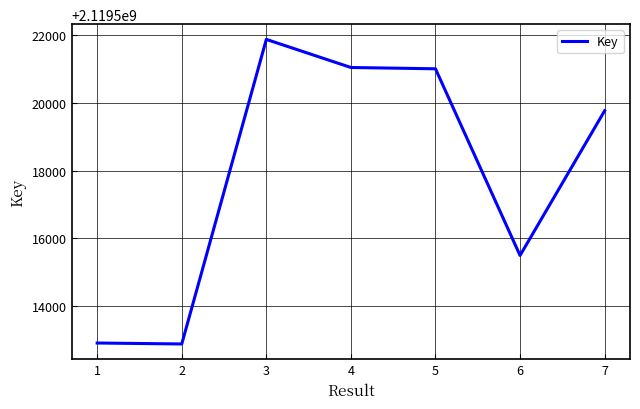

Approximately how many times larger is the value at 7 compared to 1?

1.0